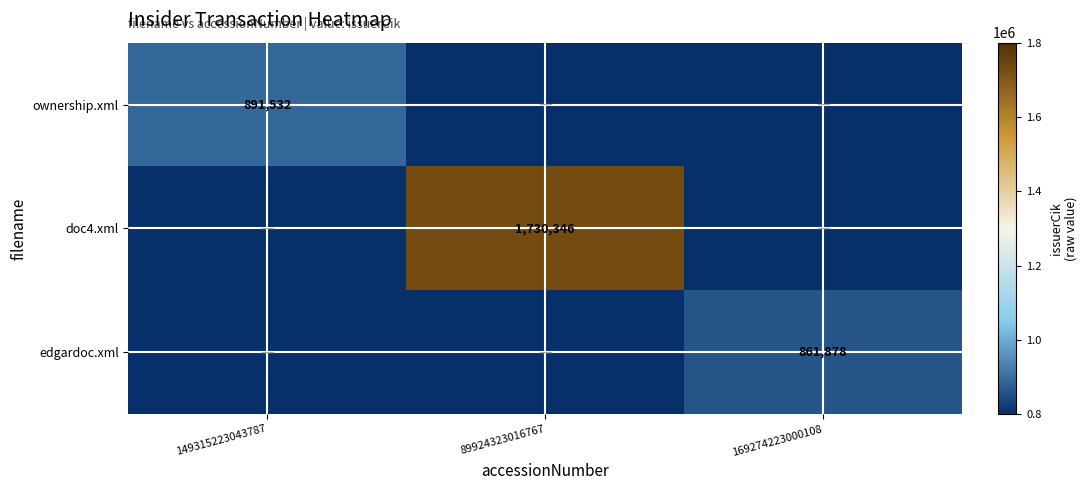

Is it true that edgardoc.xml equals 861878 at 169274223000108?

True